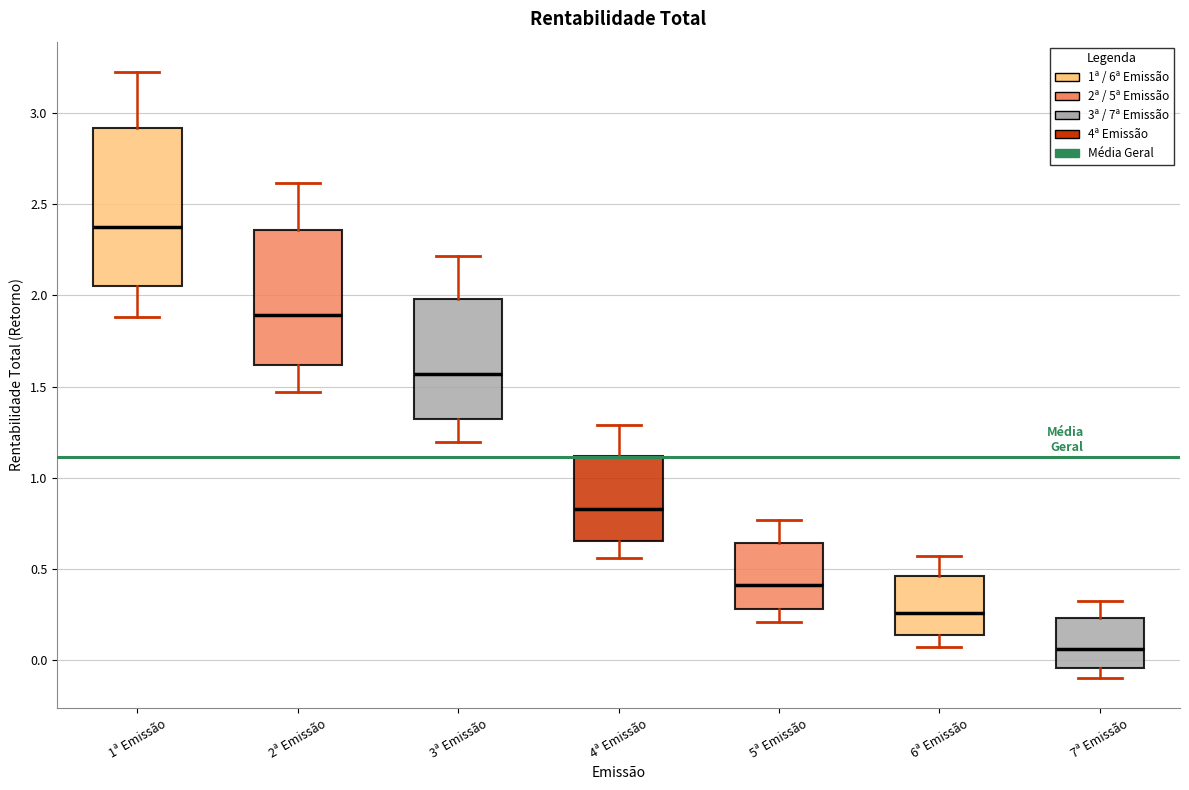

Which box's median line is the lowest?

7ª Emissão